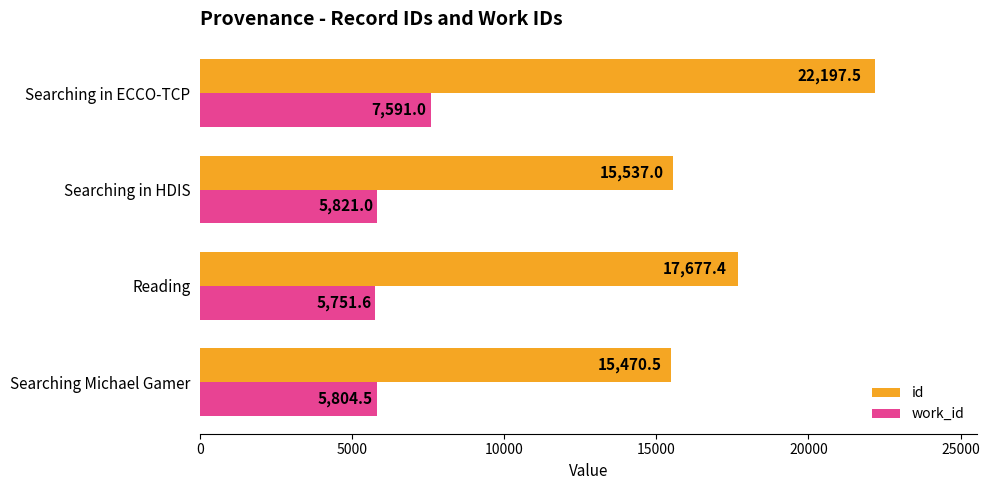

Which series has the largest range (max minus min)?

id